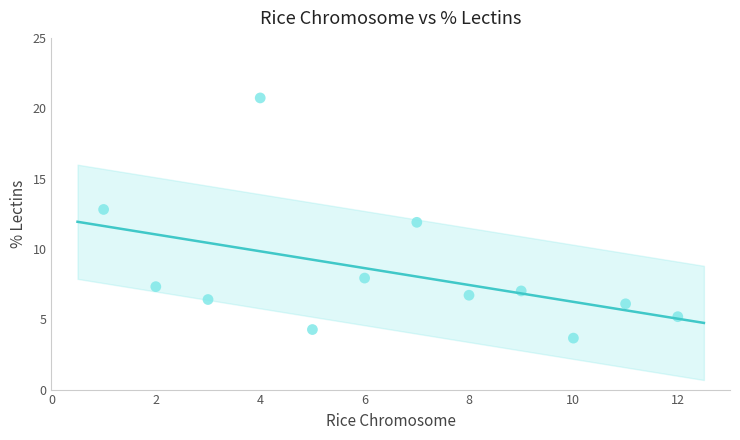

What is the range of Y values (max minus min)?

17.1